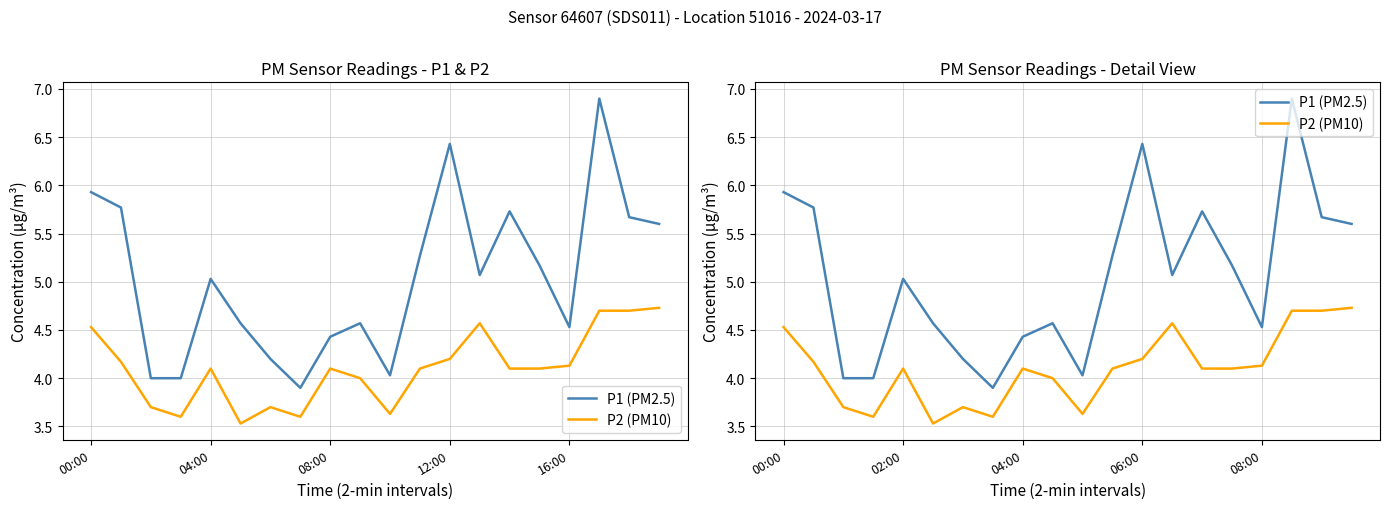

True or false: P1 (PM2.5) and P2 (PM10) cross at least once.

False